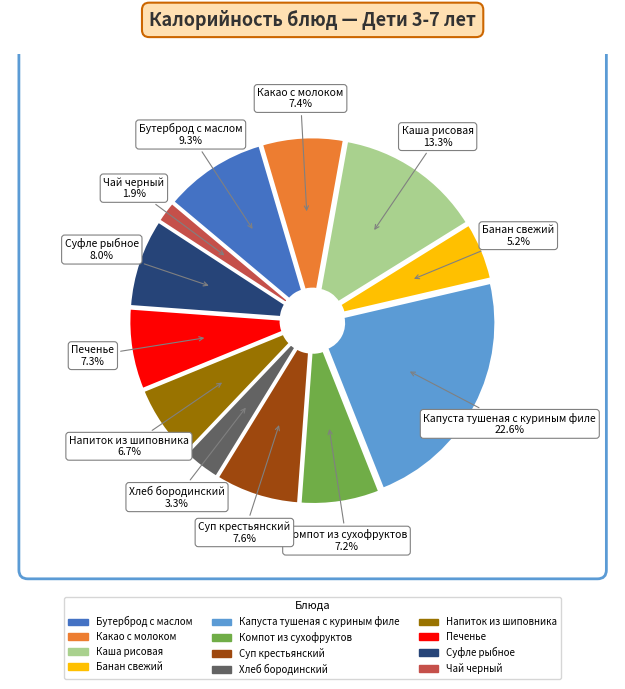

Does Банан свежий represent more than half of the total?

No